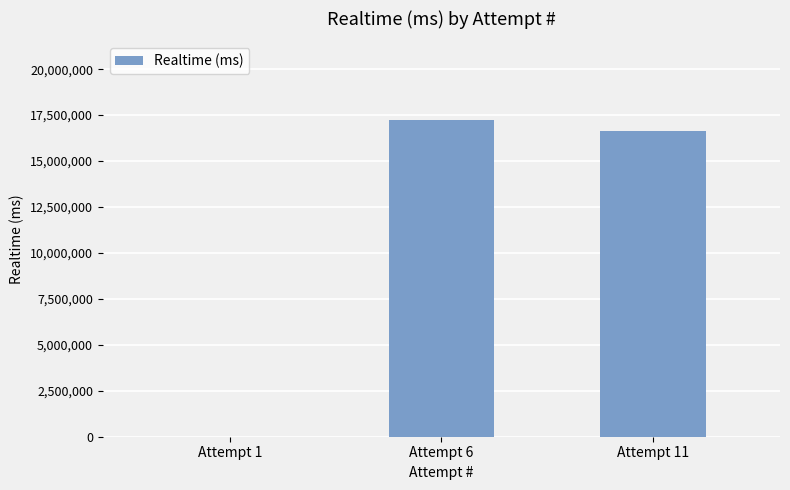

Is it true that the value at Attempt 6 is 17210983?

True